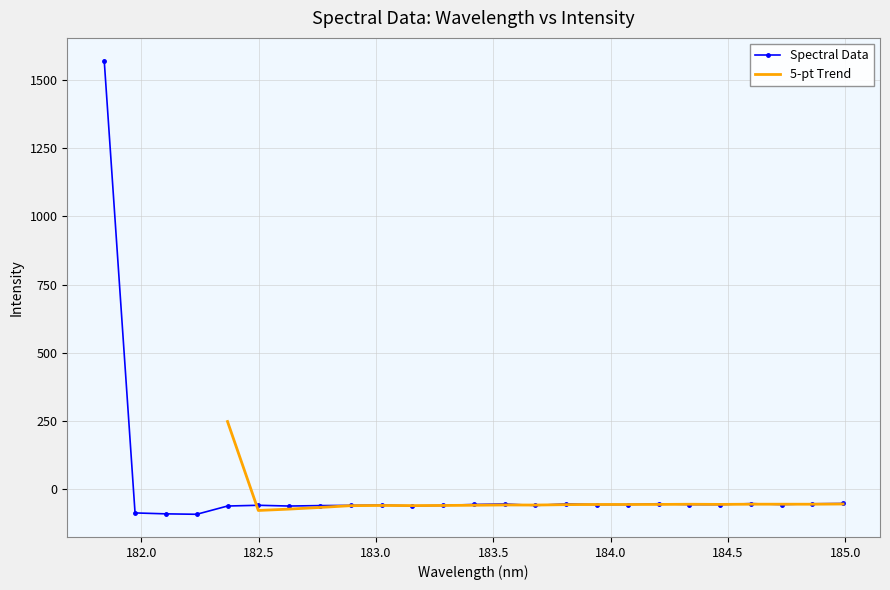

What is the label of the 24th point from the left?

184.8600909338